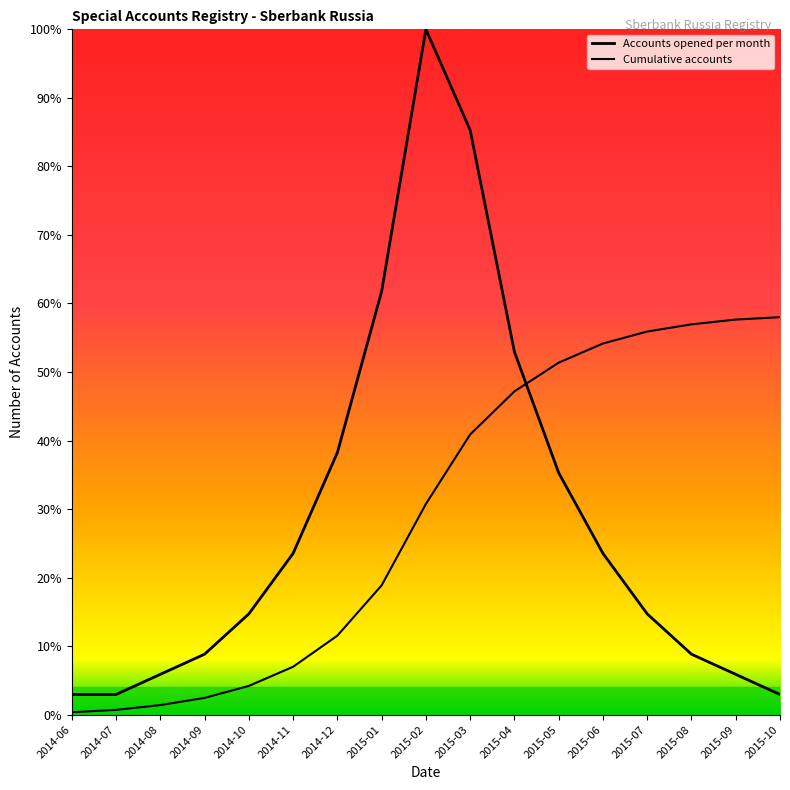

Rank the series at 2014-06 from highest to lowest value.

Accounts opened per month, Cumulative accounts